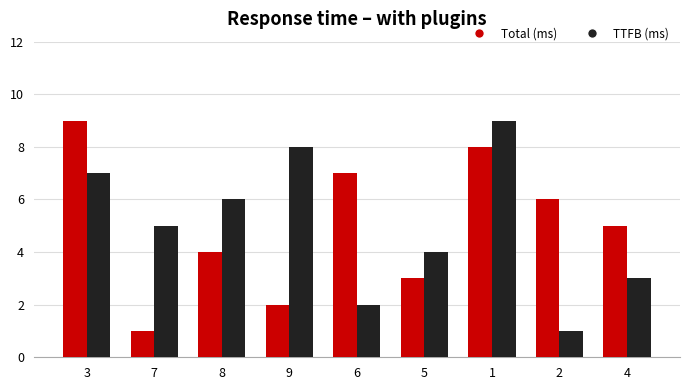

What is the total value across all series at 6?

9